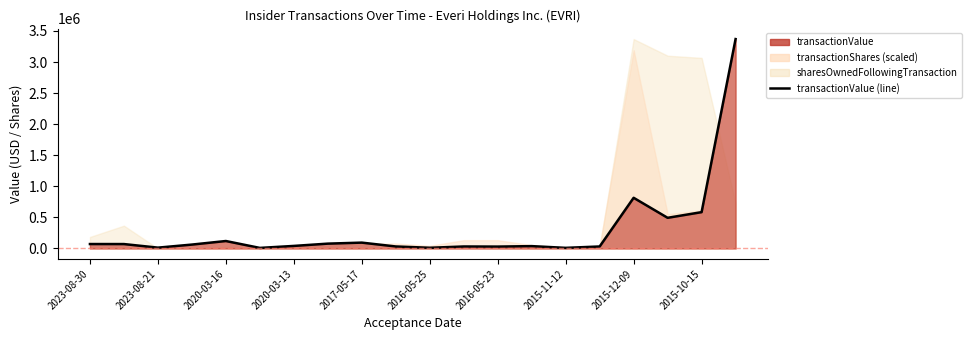

What is the sum of all values?

6009146